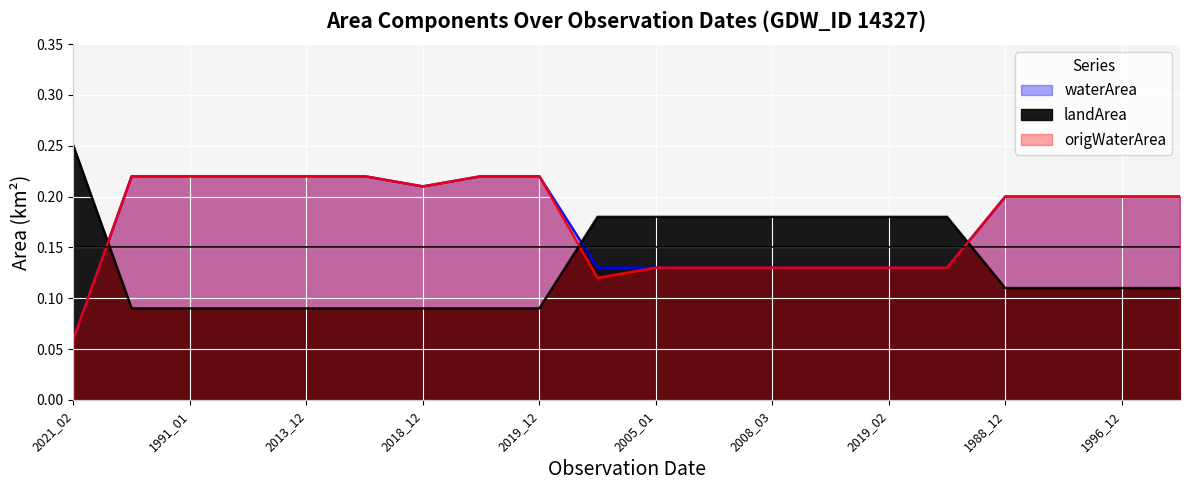

Rank the series by their maximum value, from lowest to highest.

waterArea, origWaterArea, landArea